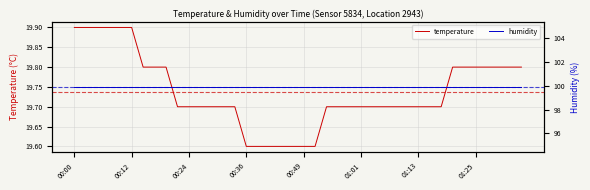

Rank the series by their average value, from lowest to highest.

temperature, humidity